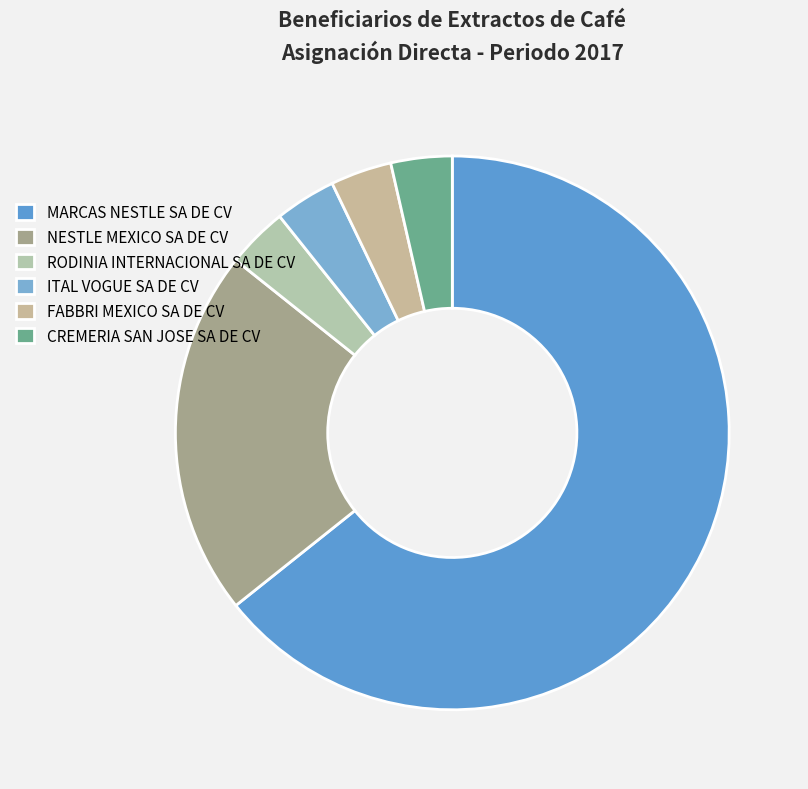

What is the ratio of the value at RODINIA INTERNACIONAL SA DE CV to the value at ITAL VOGUE SA DE CV?

1.0